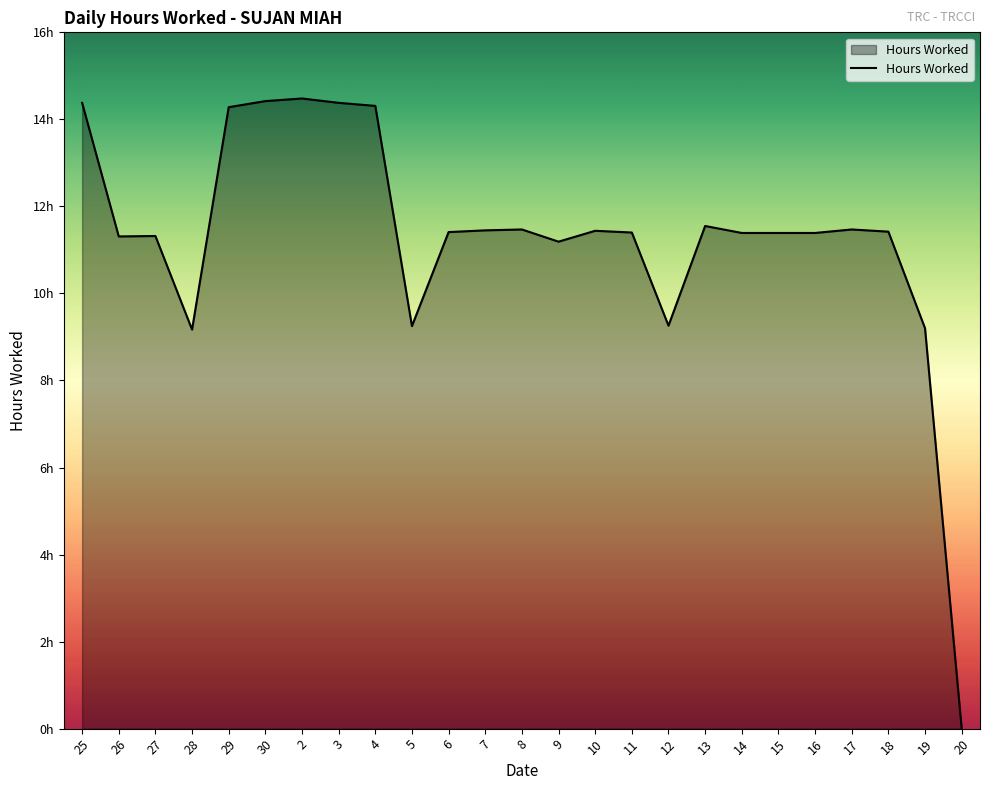

The value at 26 is 11.3. True or false?

True